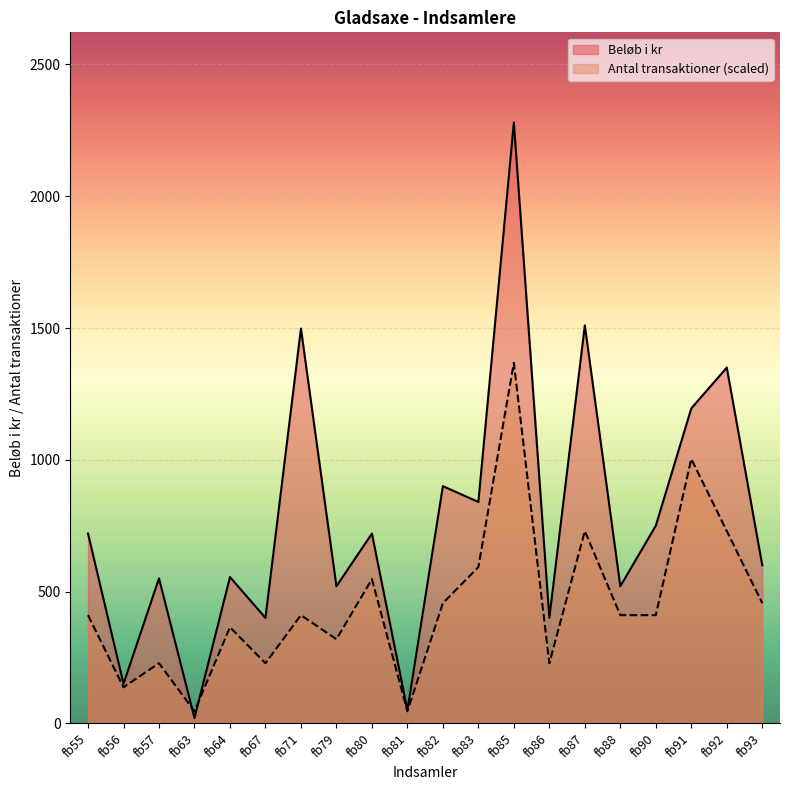

How many lines are shown in the chart?

2